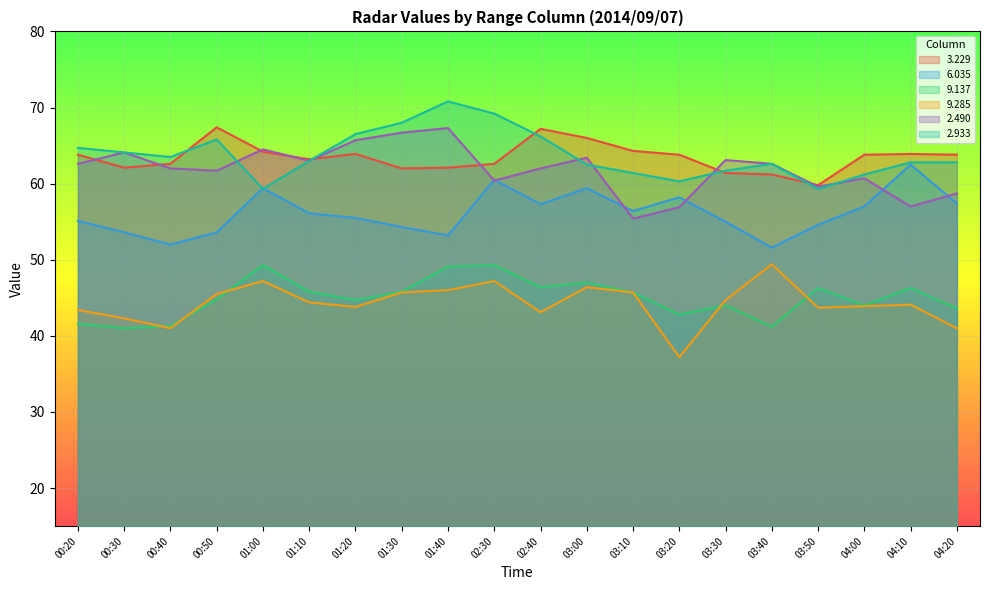

Is the value of   6.035 at 03:50 greater than the value of   2.933 at 02:30?

No